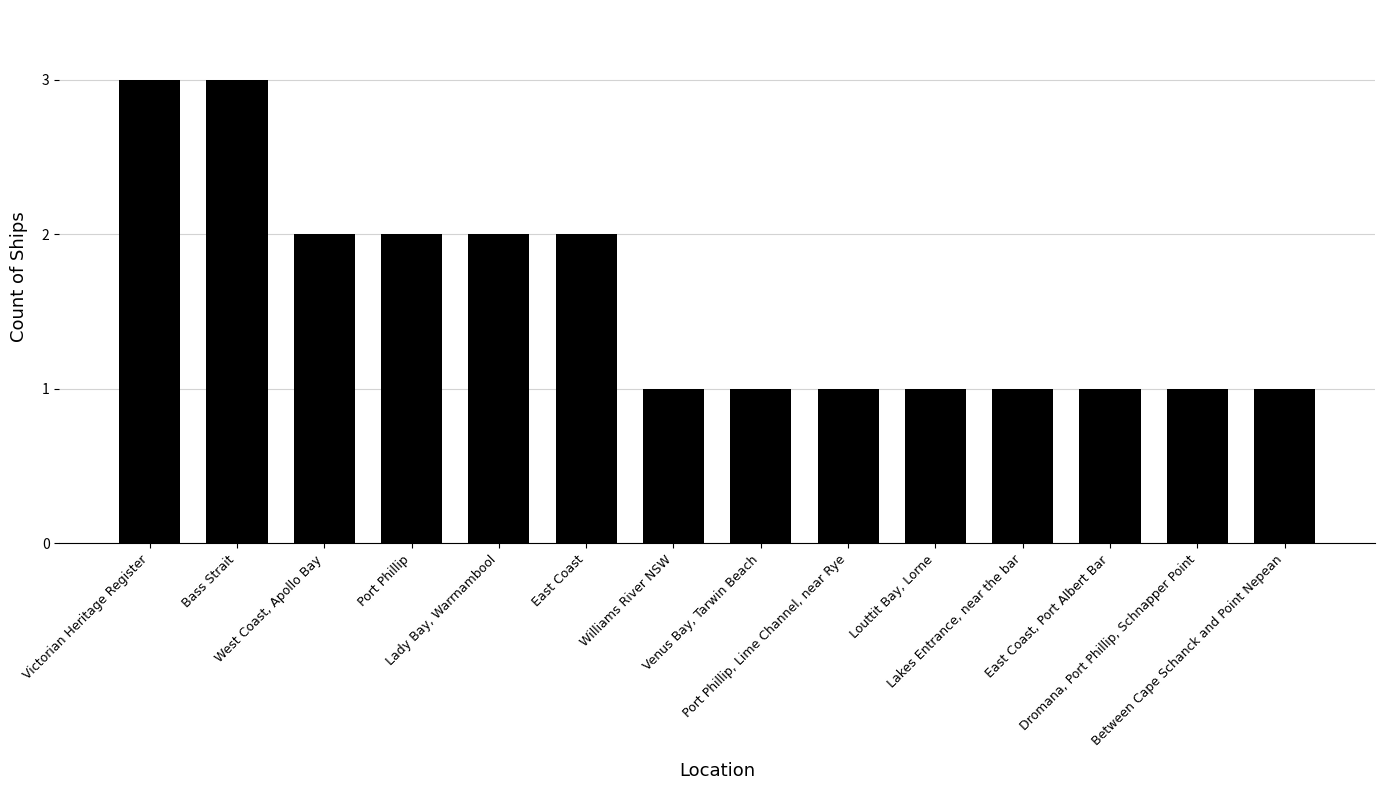

What is the maximum value shown in the chart?

3